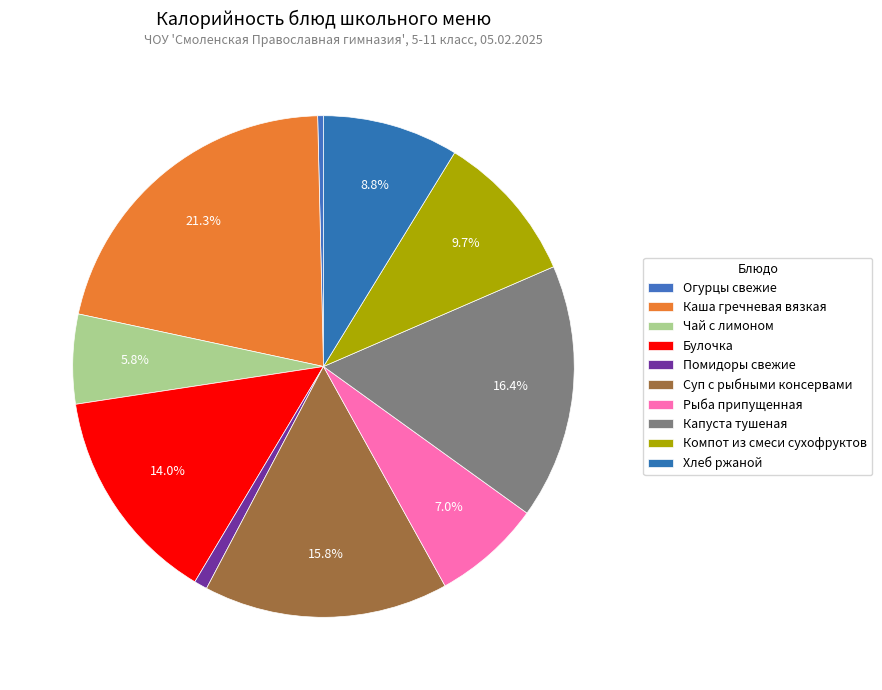

What percentage is NOT represented by Огурцы свежие?

99.6%